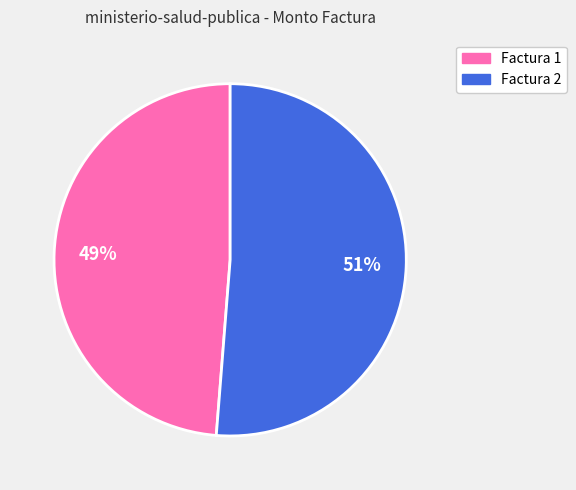

Is it true that Factura 1 is 49% of the pie?

True